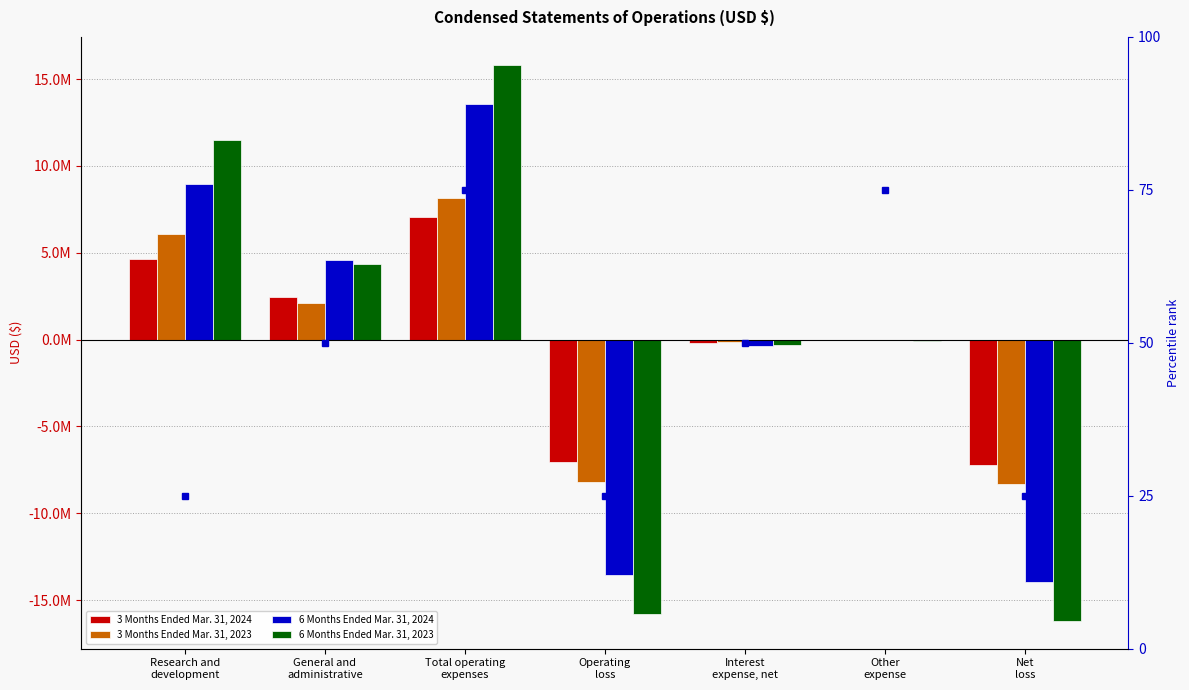

Are the bars grouped side by side (vs. stacked)?

Yes